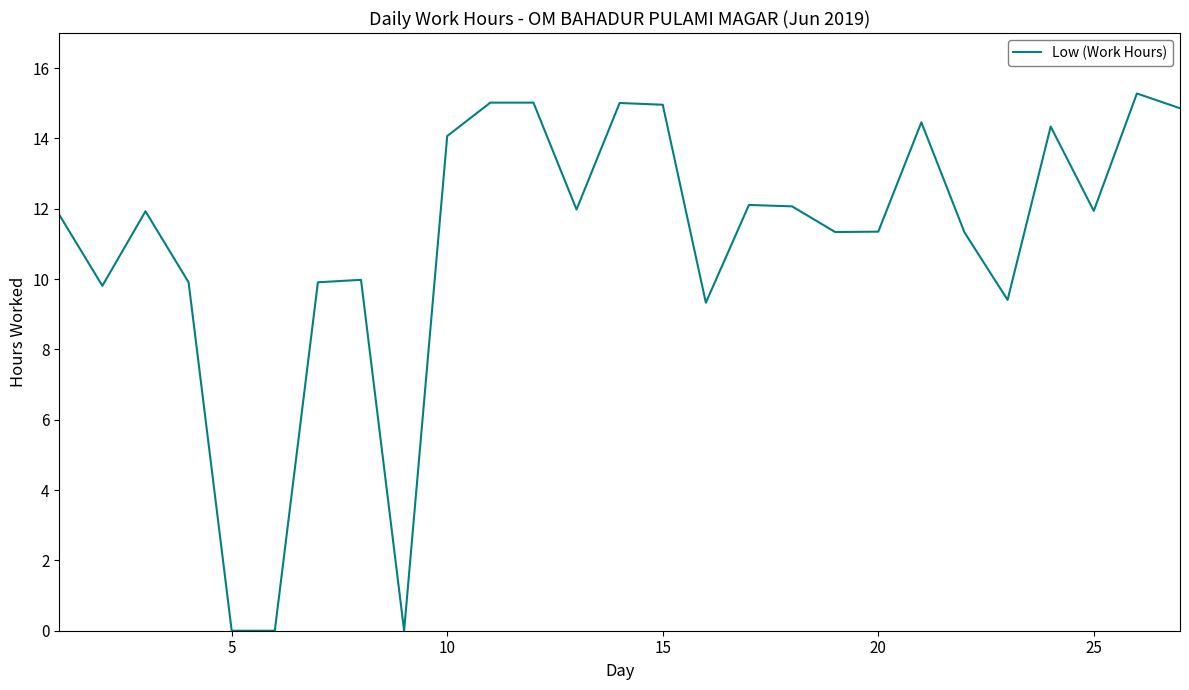

What is the maximum value shown in the chart?

15.3